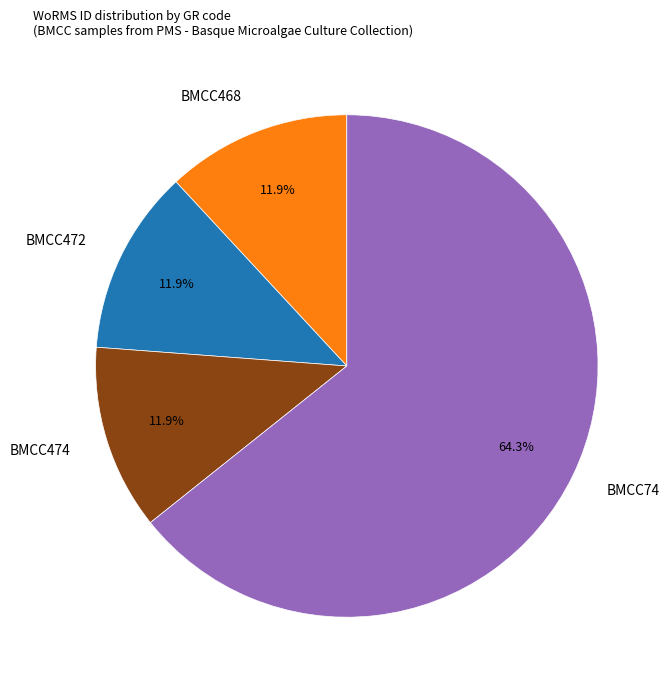

To the nearest percent, what is the average slice percentage?

25%